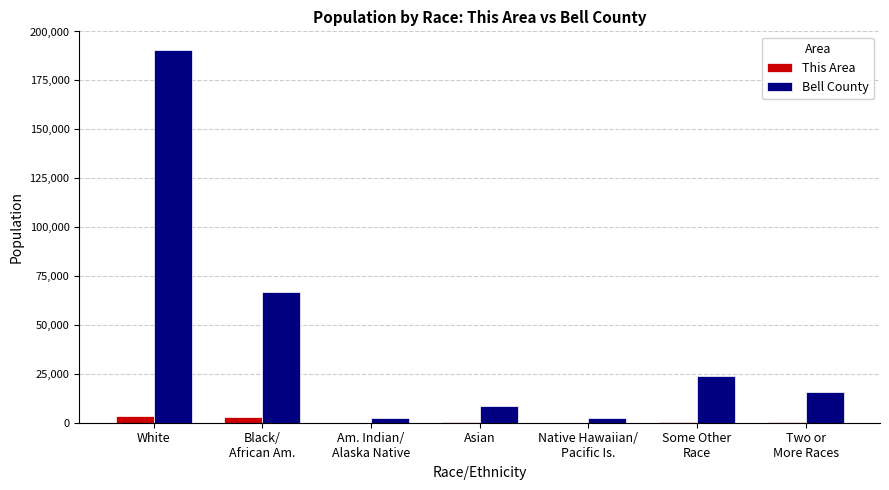

What is the sum of all This Area values?

7400